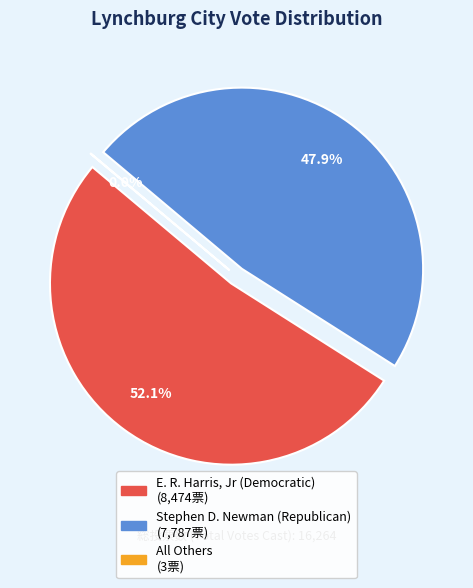

To the nearest percent, what is the combined percentage of E. R. Harris, Jr (Democratic) and Stephen D. Newman (Republican)?

100%